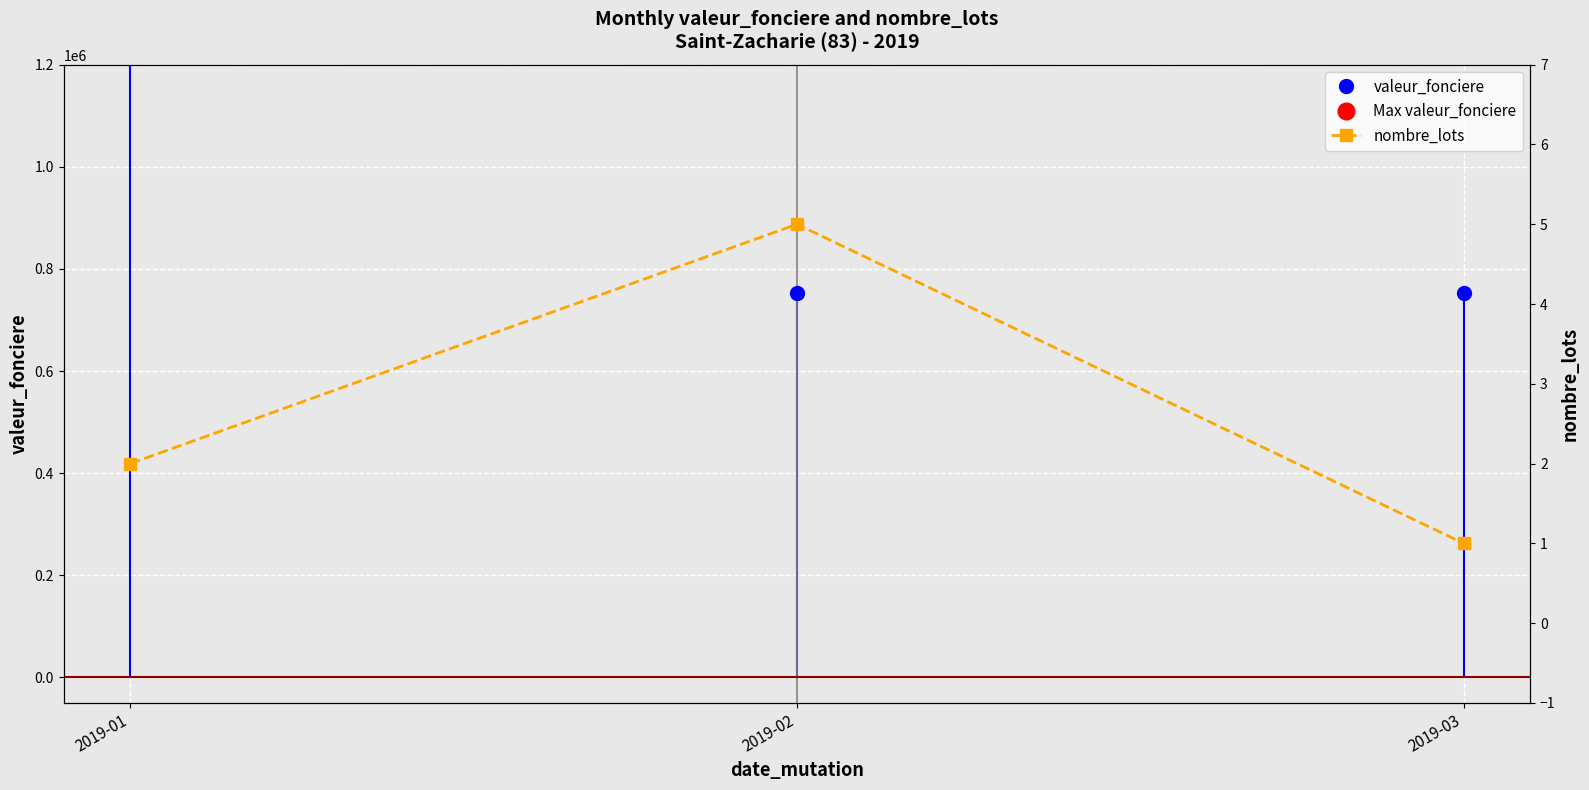

Rank the categories by valeur_fonciere value from highest to lowest.

2019-01, 2019-02, 2019-03